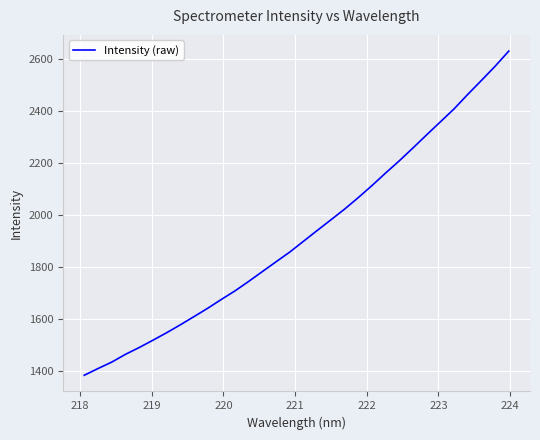

Does the chart display data point markers on the line(s)?

No